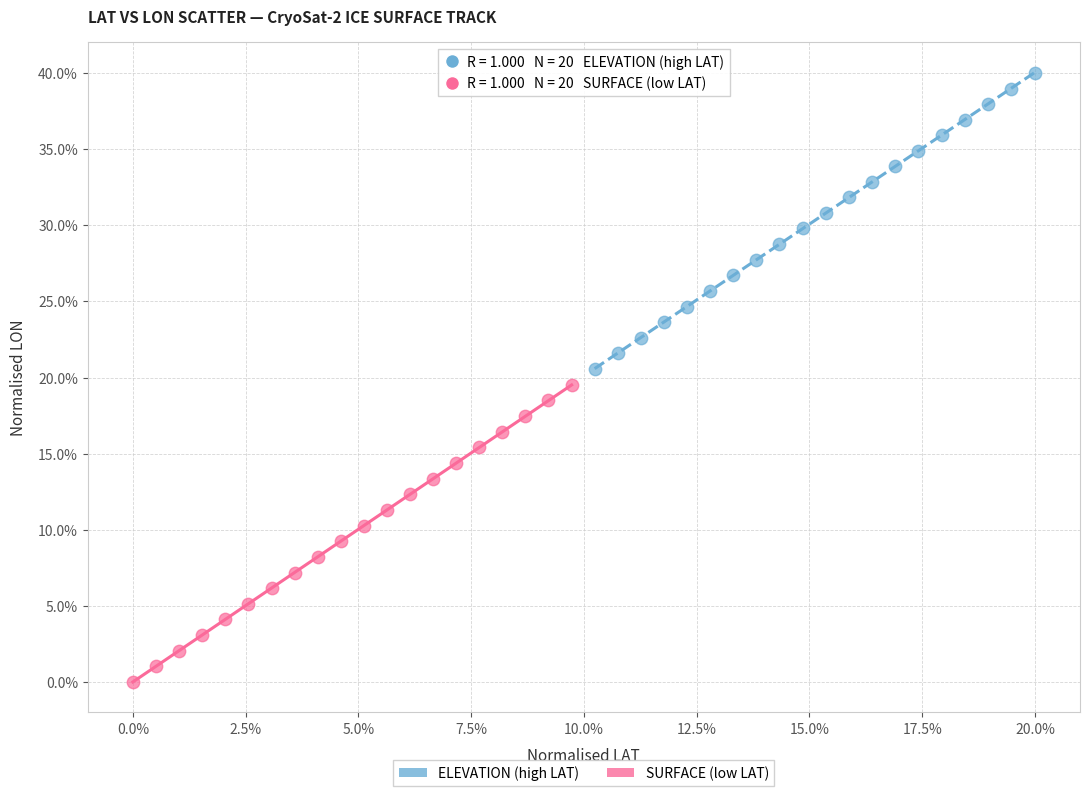

Which series reaches the maximum Y coordinate?

ELEVATION (high LAT)